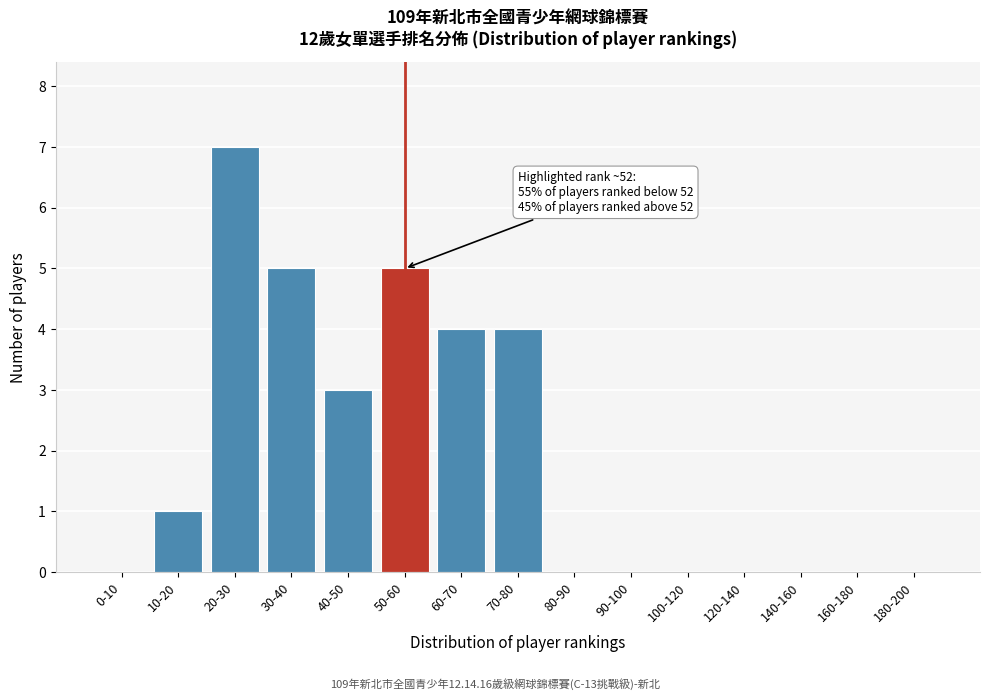

Reading right to left, extract all data points from this chart.

180-200=0	160-180=0	140-160=0	120-140=0	100-120=0	90-100=0	80-90=0	70-80=4	60-70=4	50-60=5	40-50=3	30-40=5	20-30=7	10-20=1	0-10=0